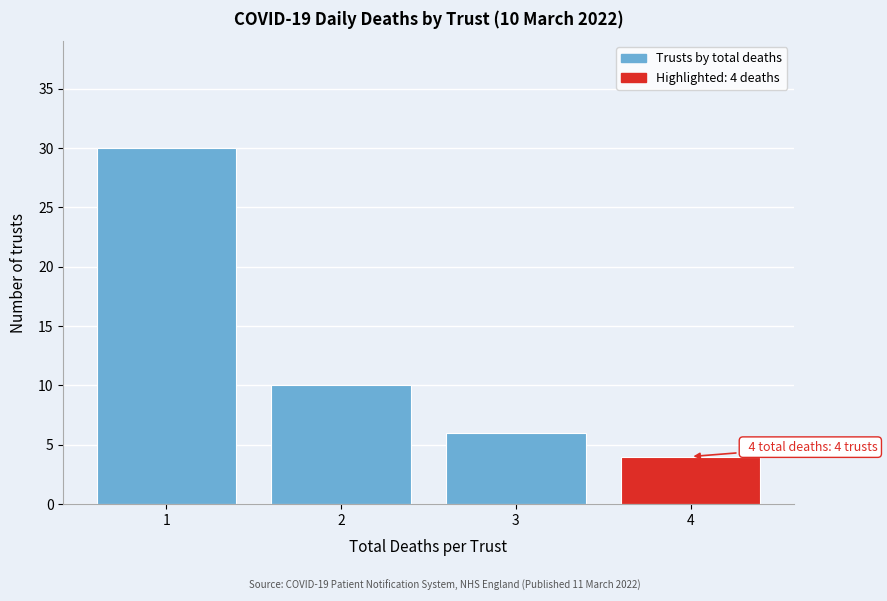

Reading left to right, transcribe all the data shown in this chart.

30	10	6	4